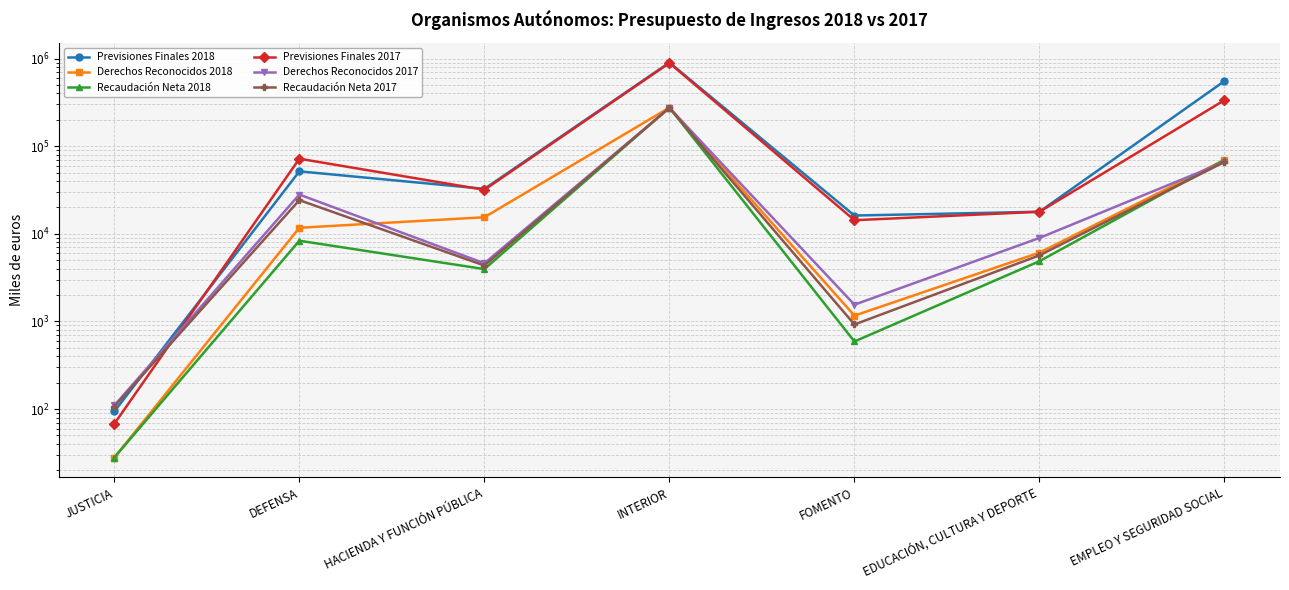

At which label does Derechos Reconocidos 2018 first exceed 11725?

HACIENDA Y FUNCIÓN PÚBLICA